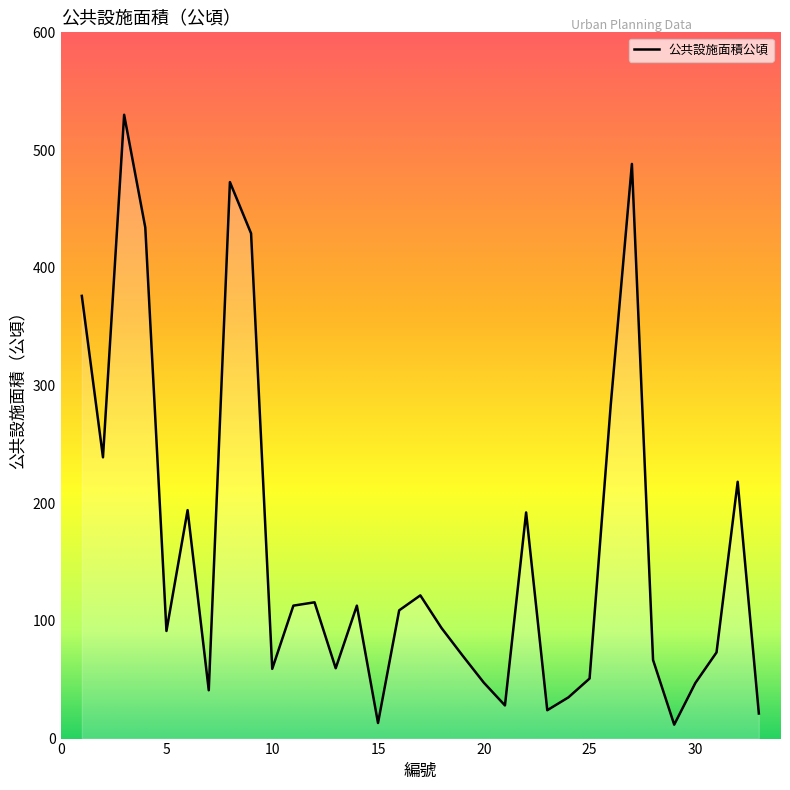

What is the difference between the maximum and minimum values?

518.1